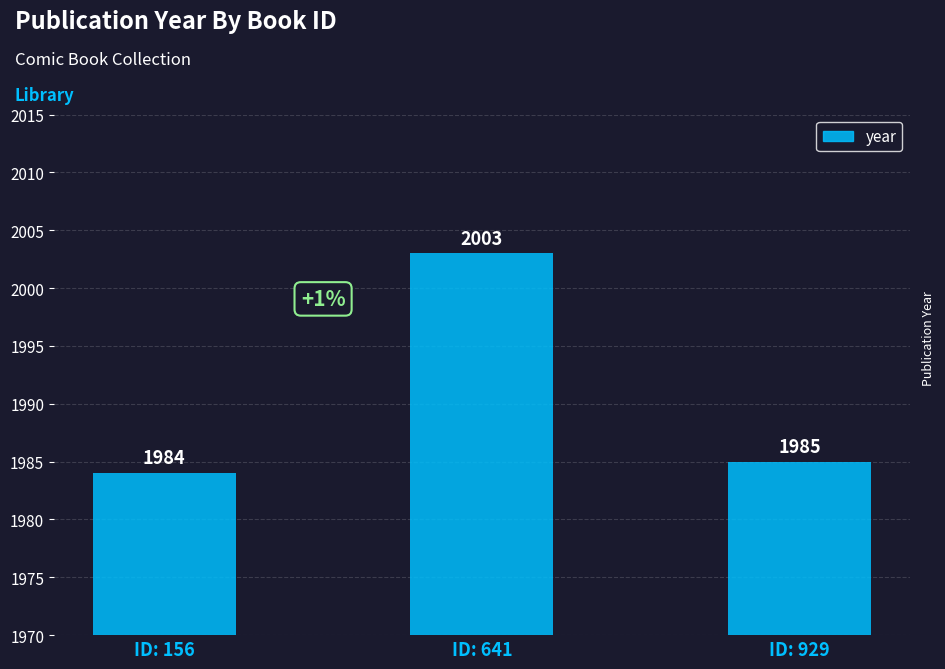

At which category does the chart reach its minimum across all series?

ID: 156